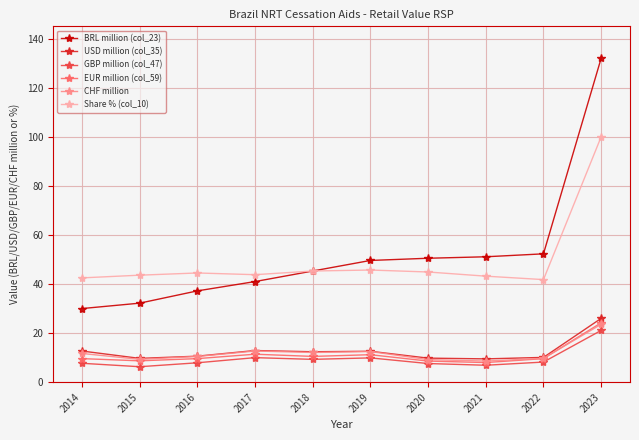

True or false: BRL million (col_23) has a value of 49.6 at 2019.

True